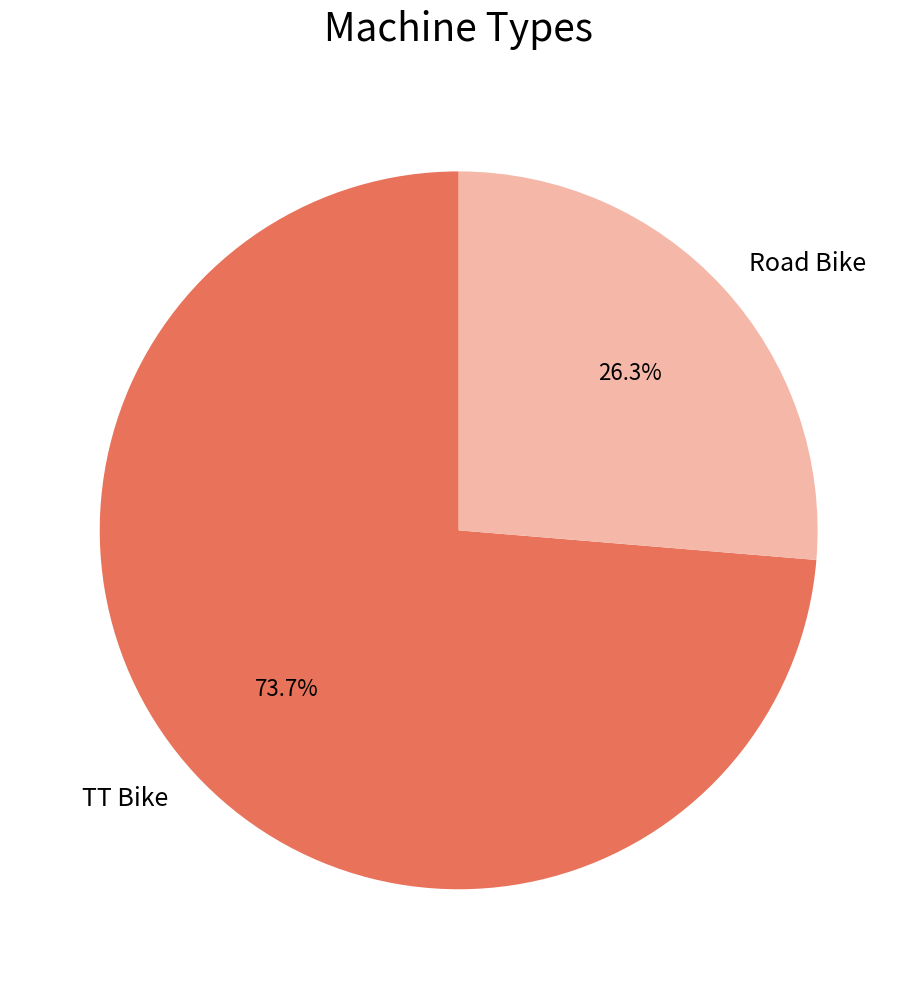

Is it true that TT Bike is 79% of the pie?

False